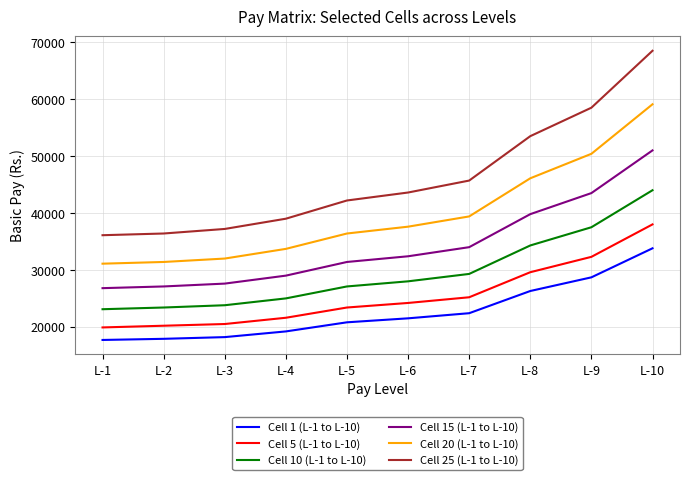

True or false: Cell 20 (L-1 to L-10) and Cell 1 (L-1 to L-10) cross at least once.

False